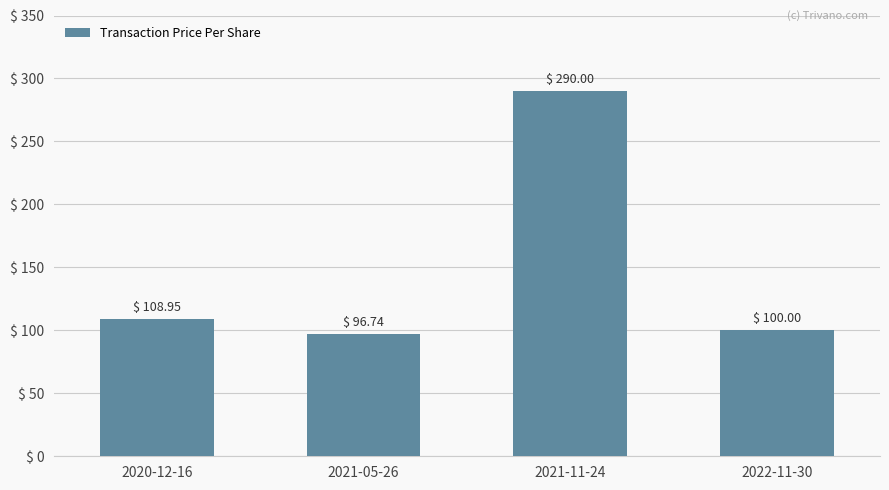

What is the difference between the maximum and minimum values?

193.3